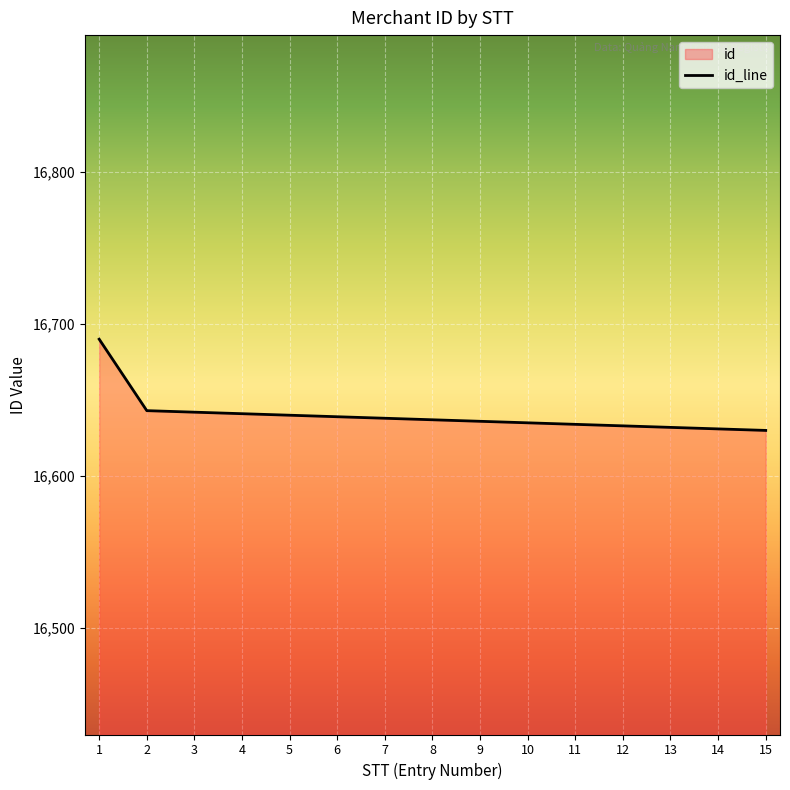

What is the change in value from 3 to 7?

-4